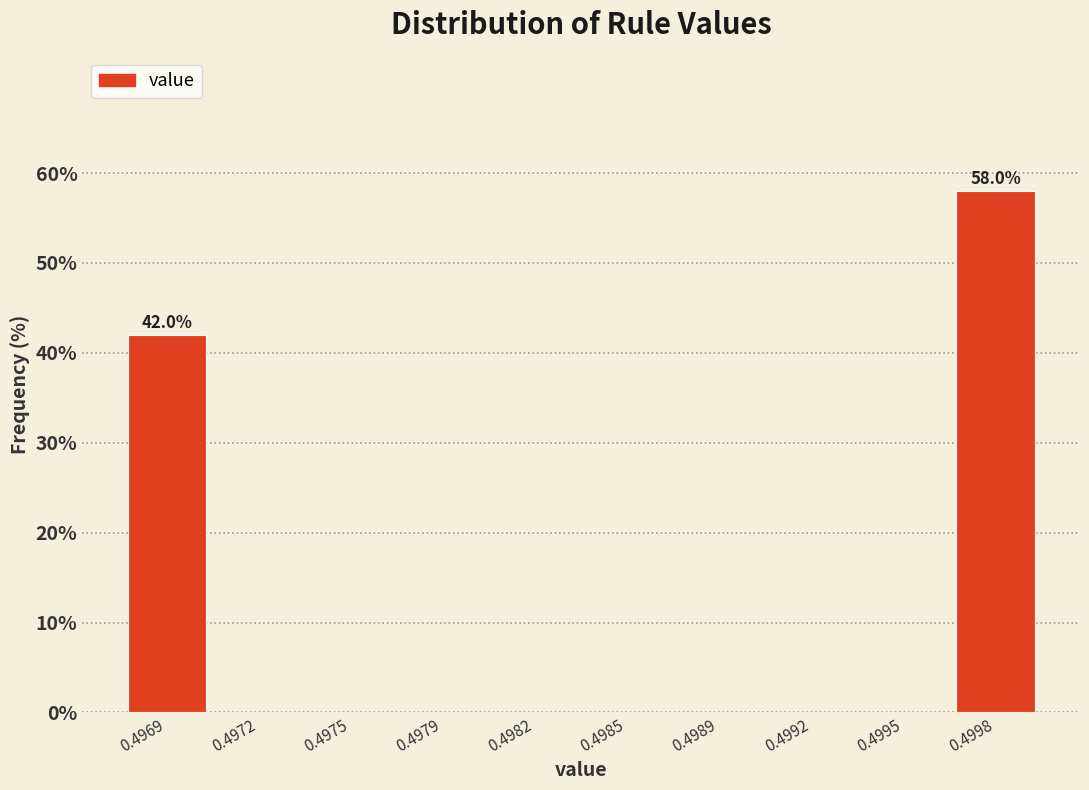

Reading left to right, transcribe all the data shown in this chart.

0.4969=42.0	0.4972=0.0	0.4975=0.0	0.4979=0.0	0.4982=0.0	0.4985=0.0	0.4989=0.0	0.4992=0.0	0.4995=0.0	0.4998=58.0